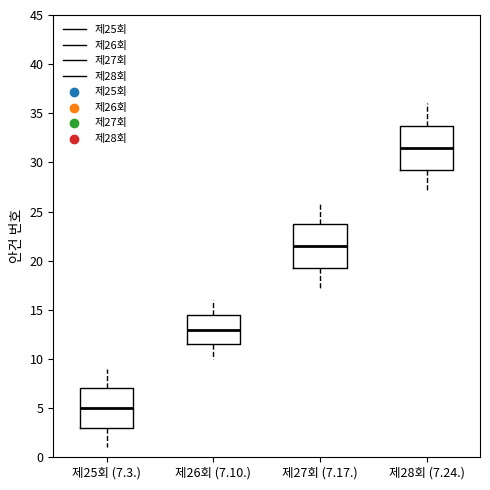

Reading left to right, read every box against the y-axis: the position of its median line, the range the box covers, and the ends of its whiskers. The values are not printed on the chart, so give them approximately, as read against the axis.

제25회 (7.3.): median 5.0, box 3.0 to 7.0, whiskers 1.0 to 9.0
제26회 (7.10.): median 13.0, box 11.5 to 14.5, whiskers 10.0 to 16.0
제27회 (7.17.): median 21.5, box 19.5 to 24.0, whiskers 17.0 to 26.0
제28회 (7.24.): median 31.5, box 29.5 to 34.0, whiskers 27.0 to 36.0